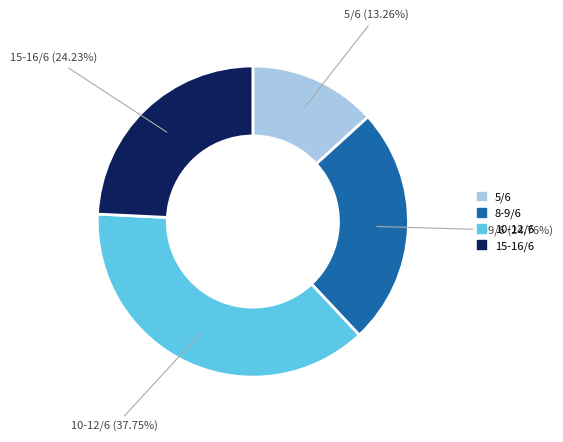

Is there a majority slice in this chart?

No